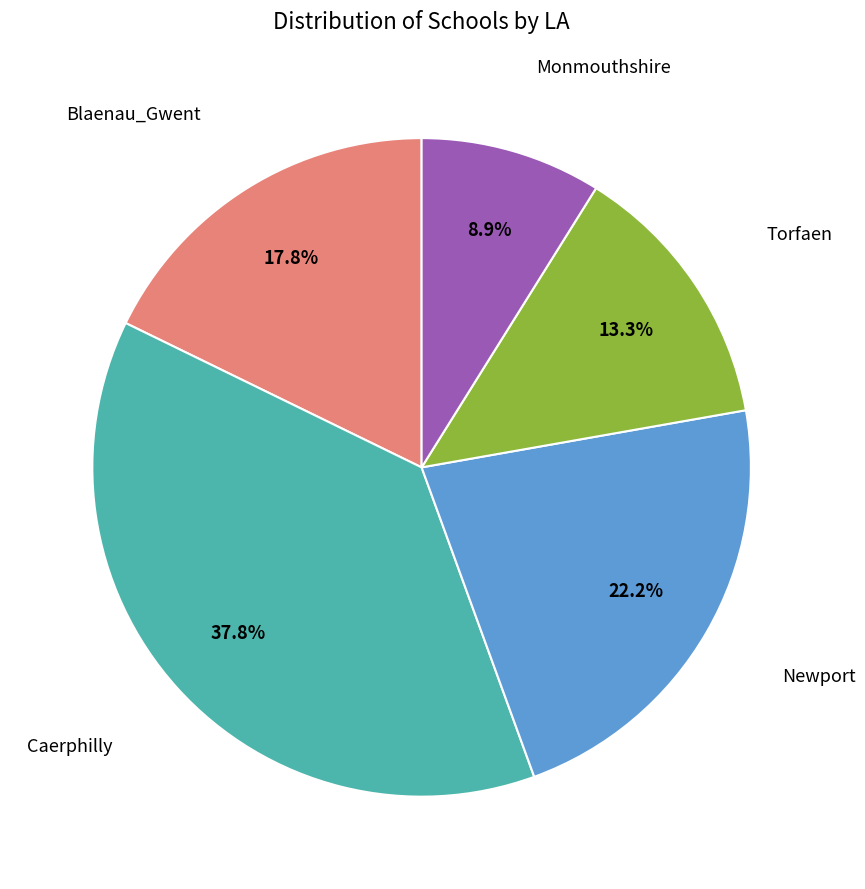

Is there any slice that represents more than half of the pie?

No